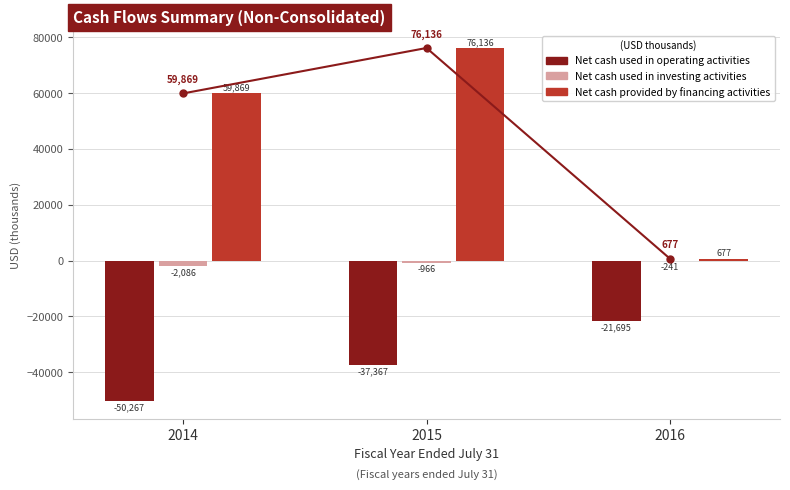

Which category has the highest value in the Net cash used in operating activities series?

2016